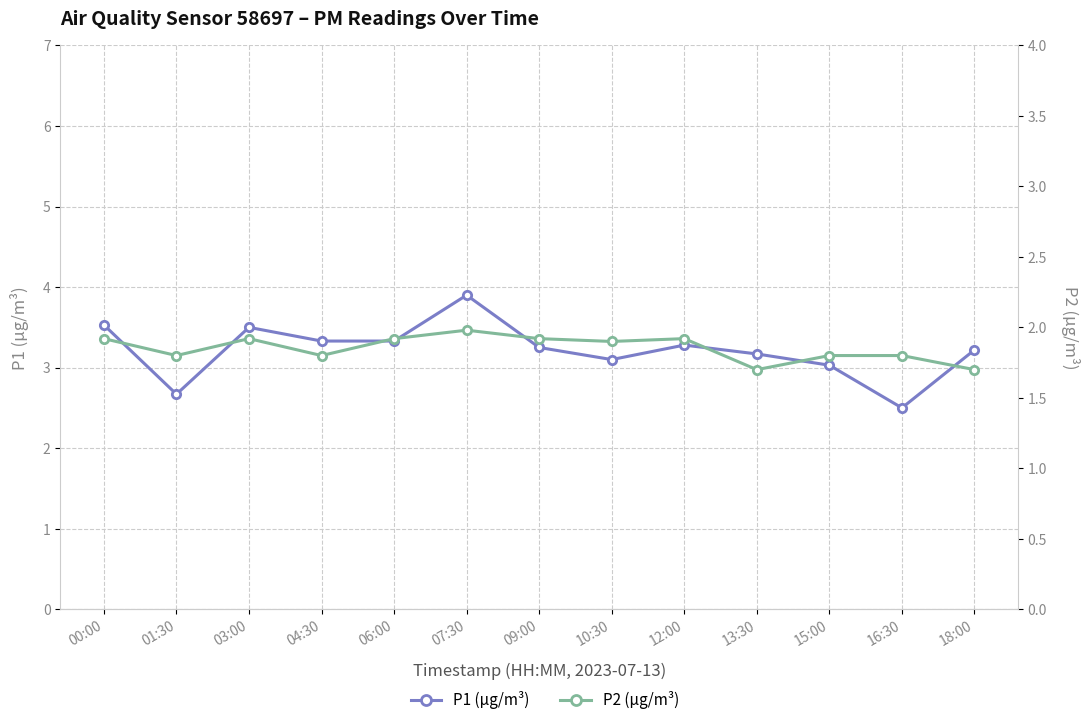

What is the sum of the P1 (µg/m³) values at 09:00 and 01:30?

5.9